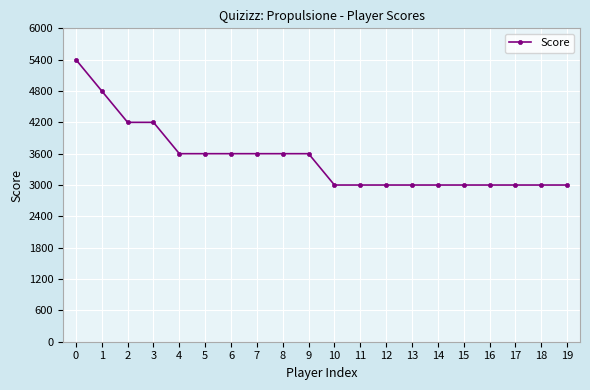

Count the values in the range 3000 to 3600.

16